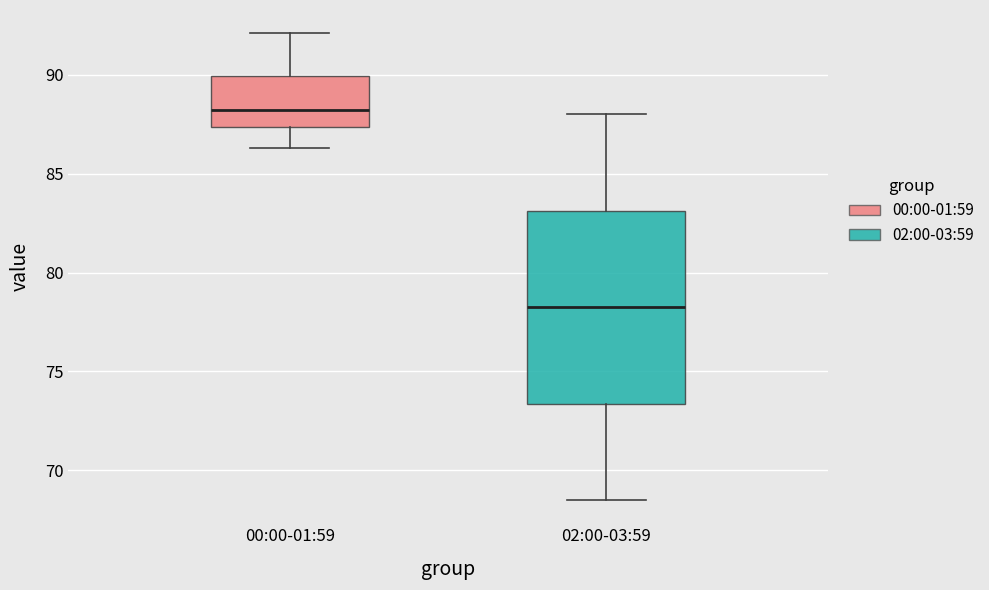

Where does the median line of the box for 02:00-03:59 sit on the y-axis? The values are not printed on the chart, so give them approximately, as read against the axis.

78.5